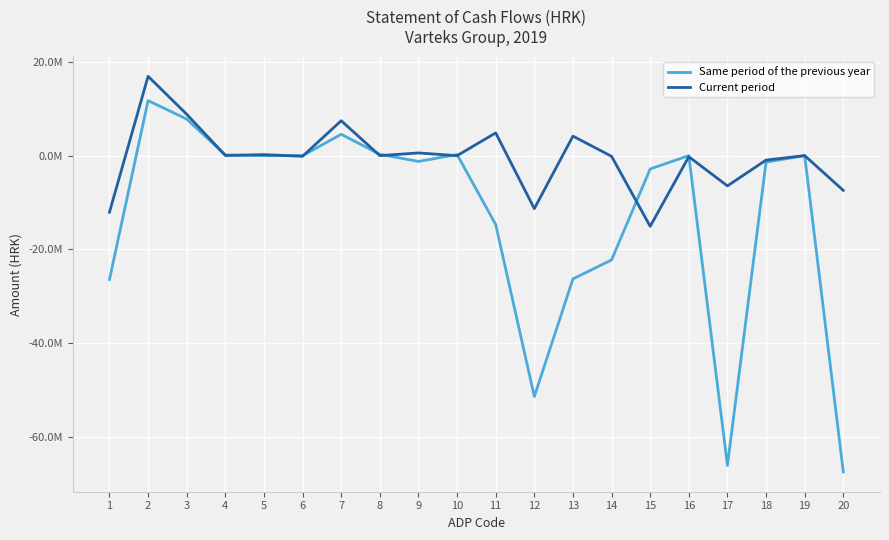

At which label is Current period closest to 920536?

9